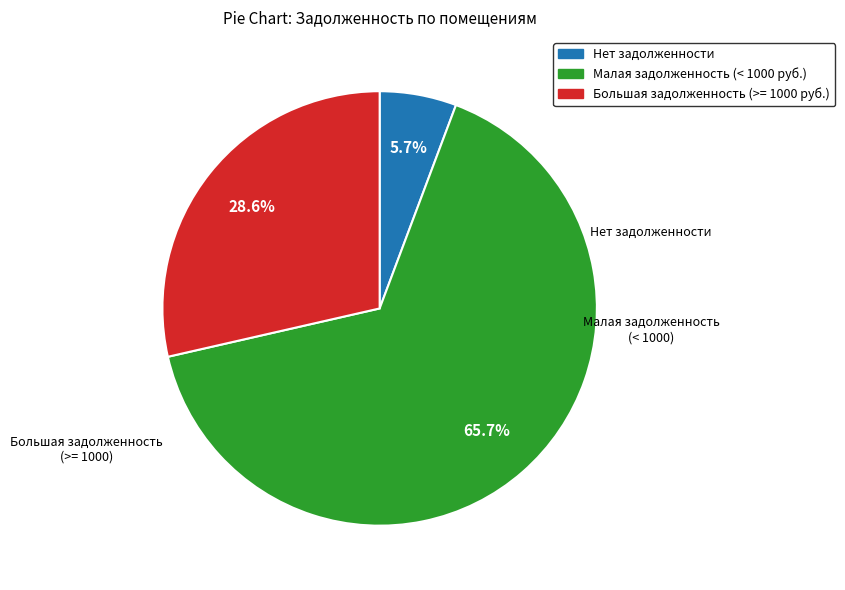

Do Нет задолженности and Малая задолженность (< 1000 руб.) together represent more than half of the pie?

Yes